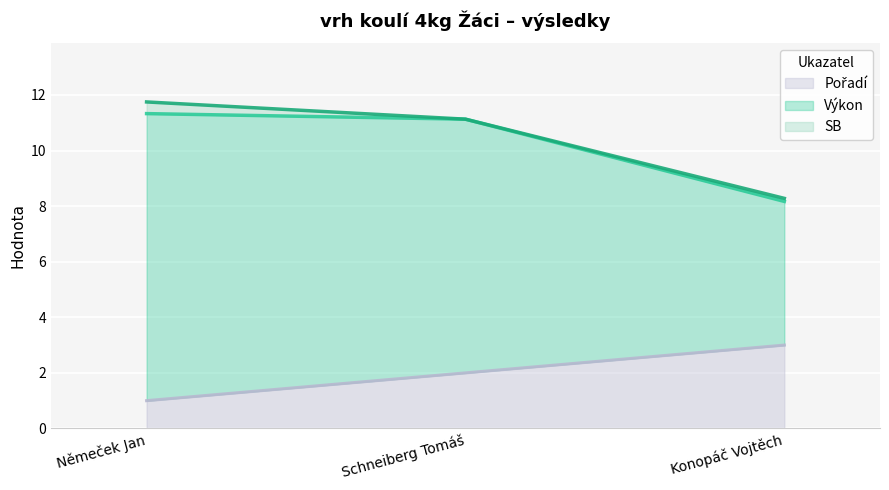

At which label does SB first exceed 11?

Němeček Jan